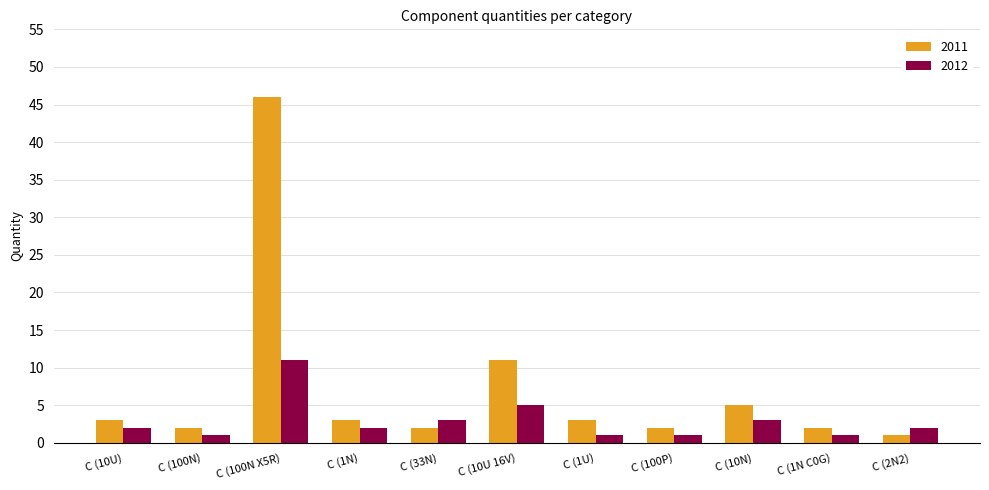

At how many categories does at least one series exceed 21?

1